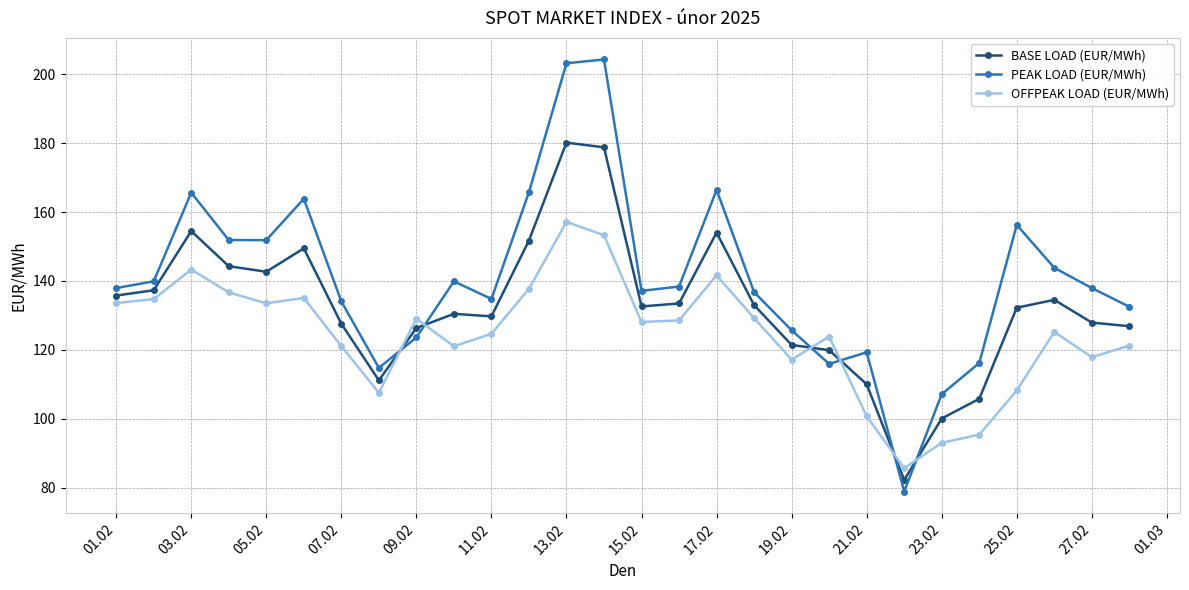

How many intersections are there between PEAK LOAD (EUR/MWh) and OFFPEAK LOAD (EUR/MWh)?

6